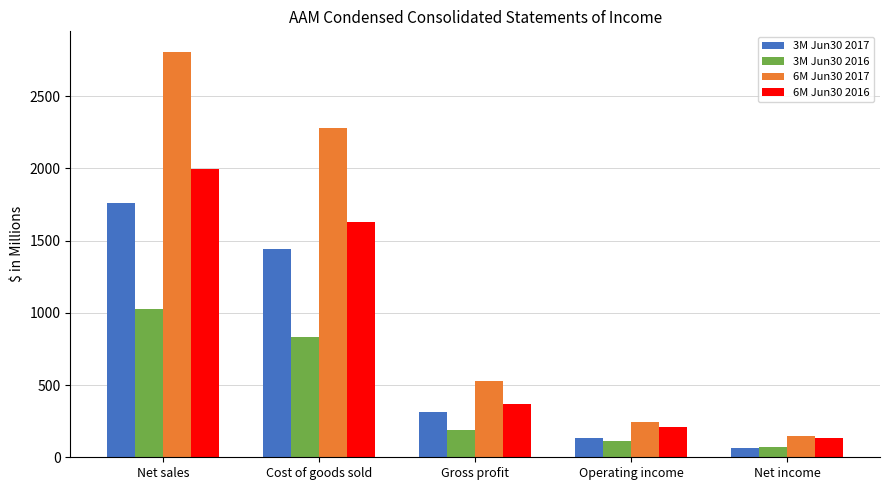

Reading left to right, what are all the values shown in this chart?

3M Jun30 2017: 1757.8	1441.4	316.4	134.3	66.3
3M Jun30 2016: 1025.4	834.0	191.4	111.5	71.0
6M Jun30 2017: 2807.7	2280.6	527.1	246.2	144.7
6M Jun30 2016: 1994.6	1629.2	365.4	209.9	132.1